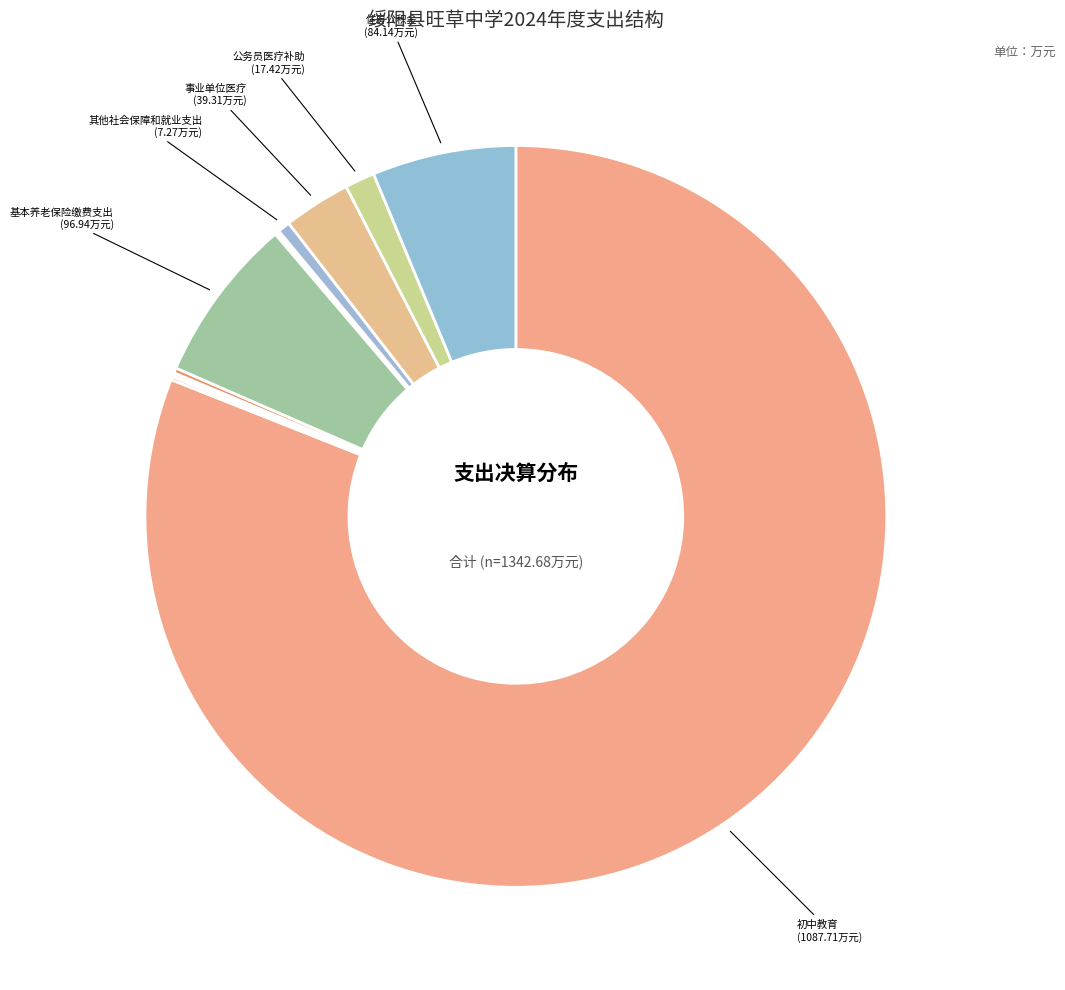

Which slice is the smallest?

特殊学校教育